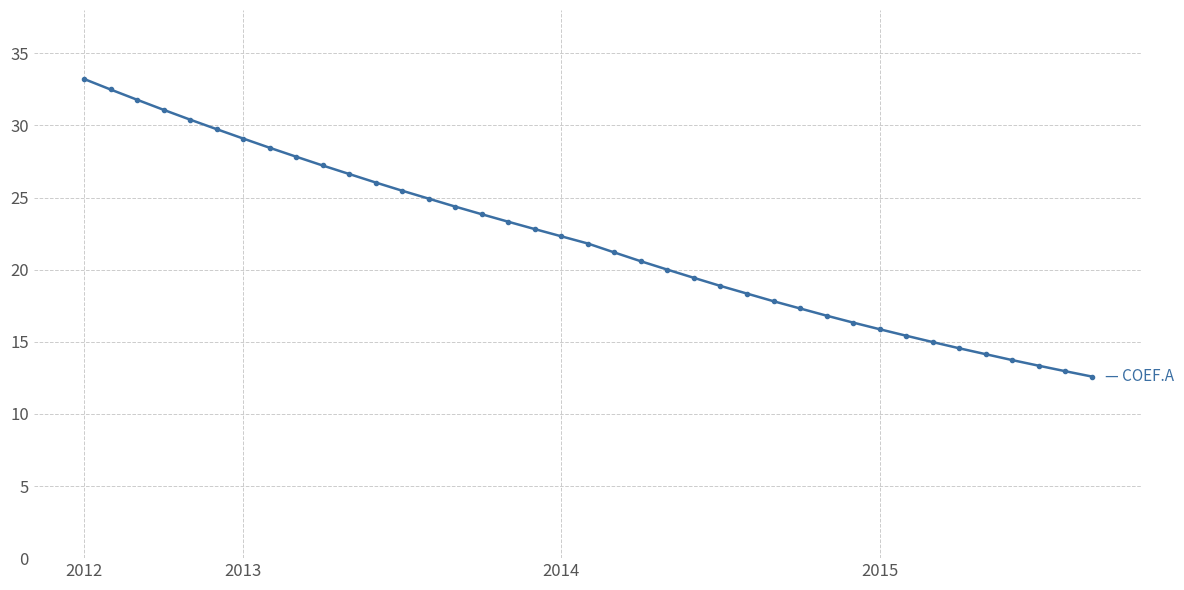

Does the chart have visible grid lines?

Yes